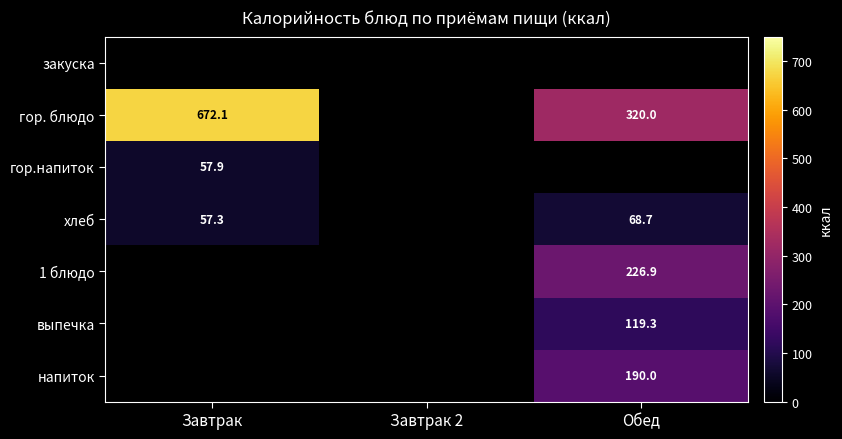

Is the value of выпечка at Обед greater than the value of гор. блюдо at Обед?

No